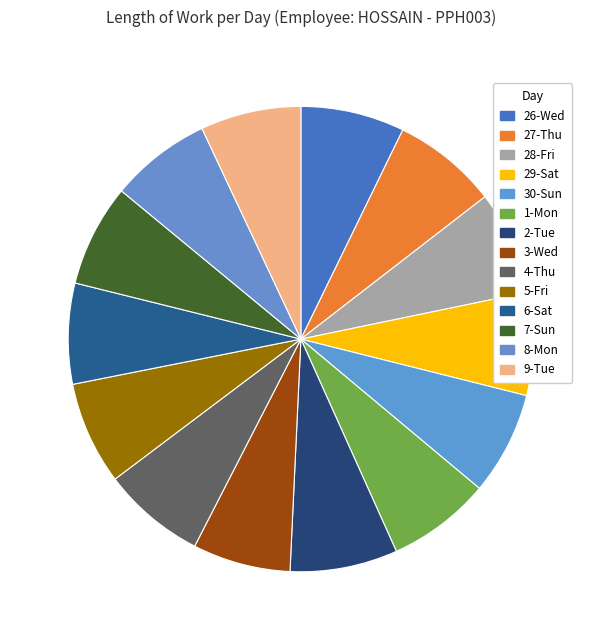

Combined, do 27-Thu and 9-Tue account for over 50%?

No